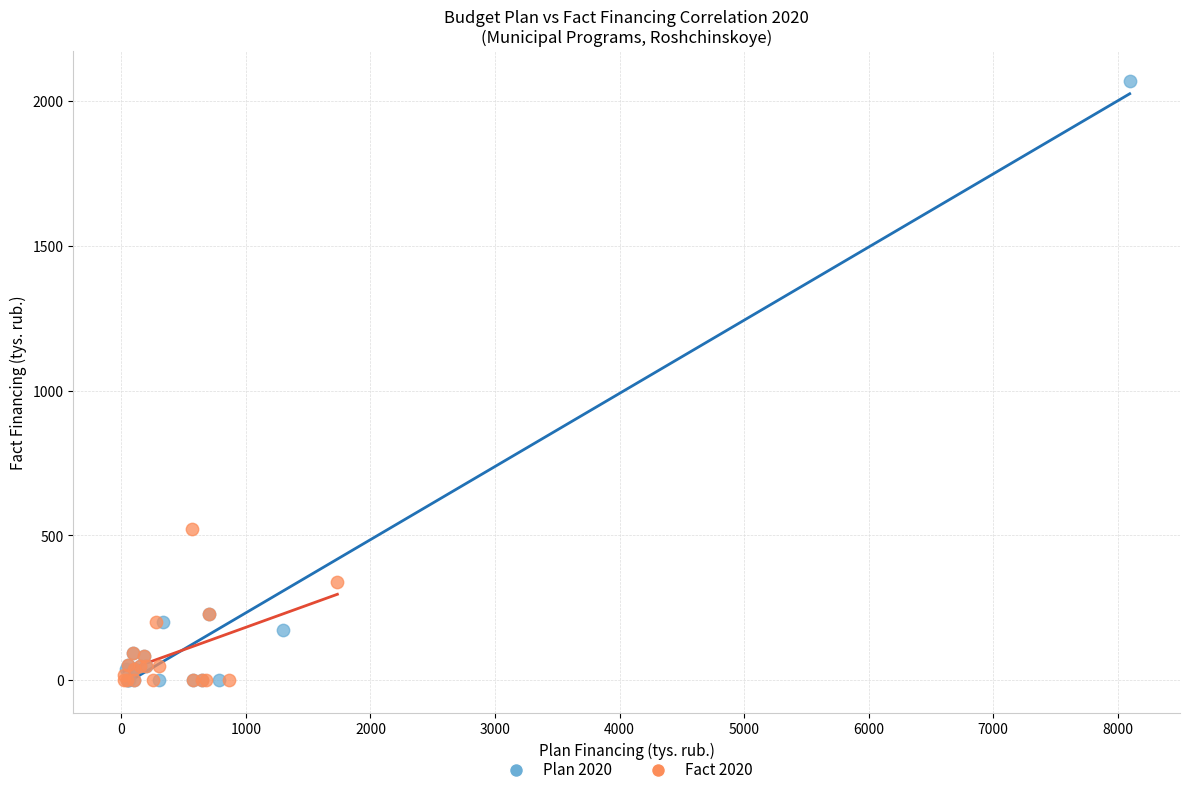

Which series reaches the maximum Y coordinate?

Plan 2020